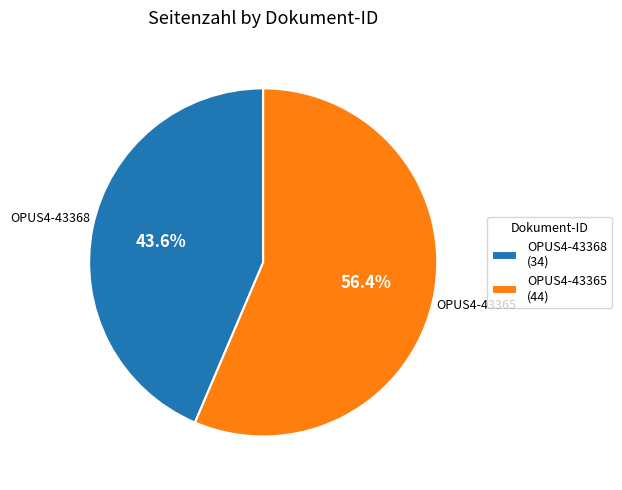

Combined, do OPUS4-43365 and OPUS4-43368 account for over 50%?

Yes